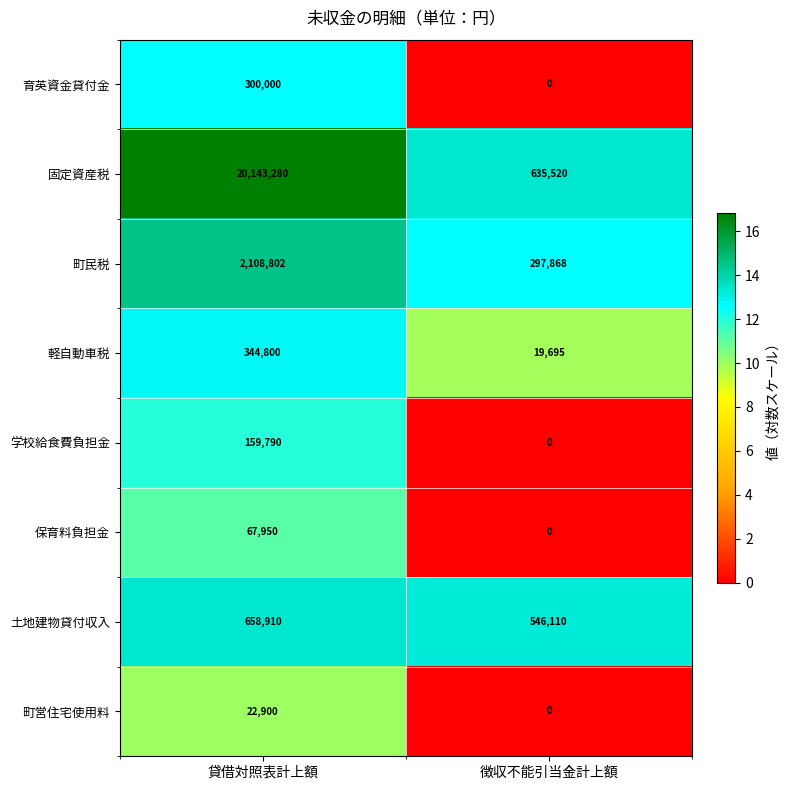

Which series changed the most between 貸借対照表計上額 and 徴収不能引当金計上額?

固定資産税